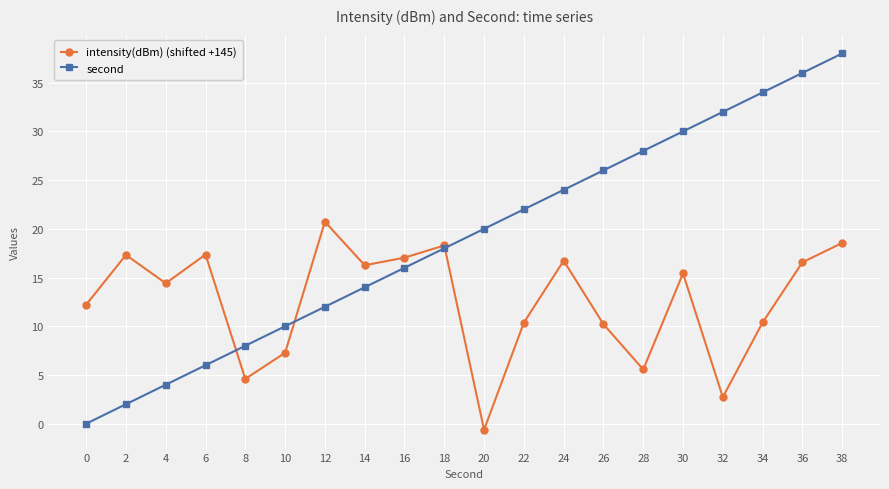

What is the difference between the maximum and second lowest values in the intensity(dBm) (shifted +145) series?

18.0